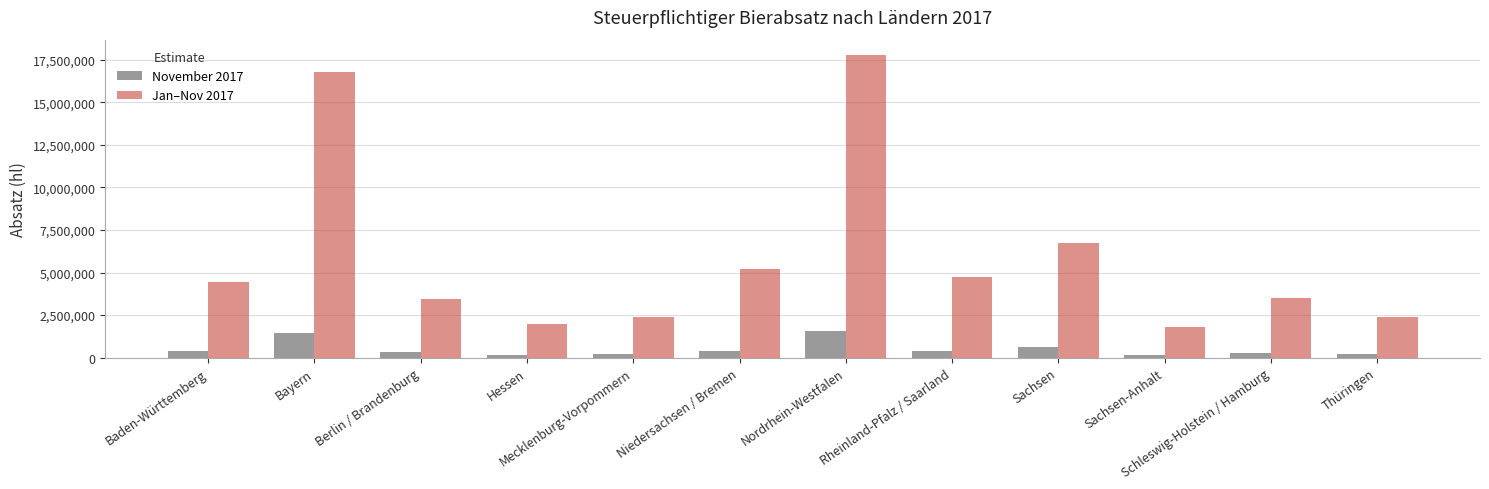

What is the average value of the Jan–Nov 2017 series?

5933680.8